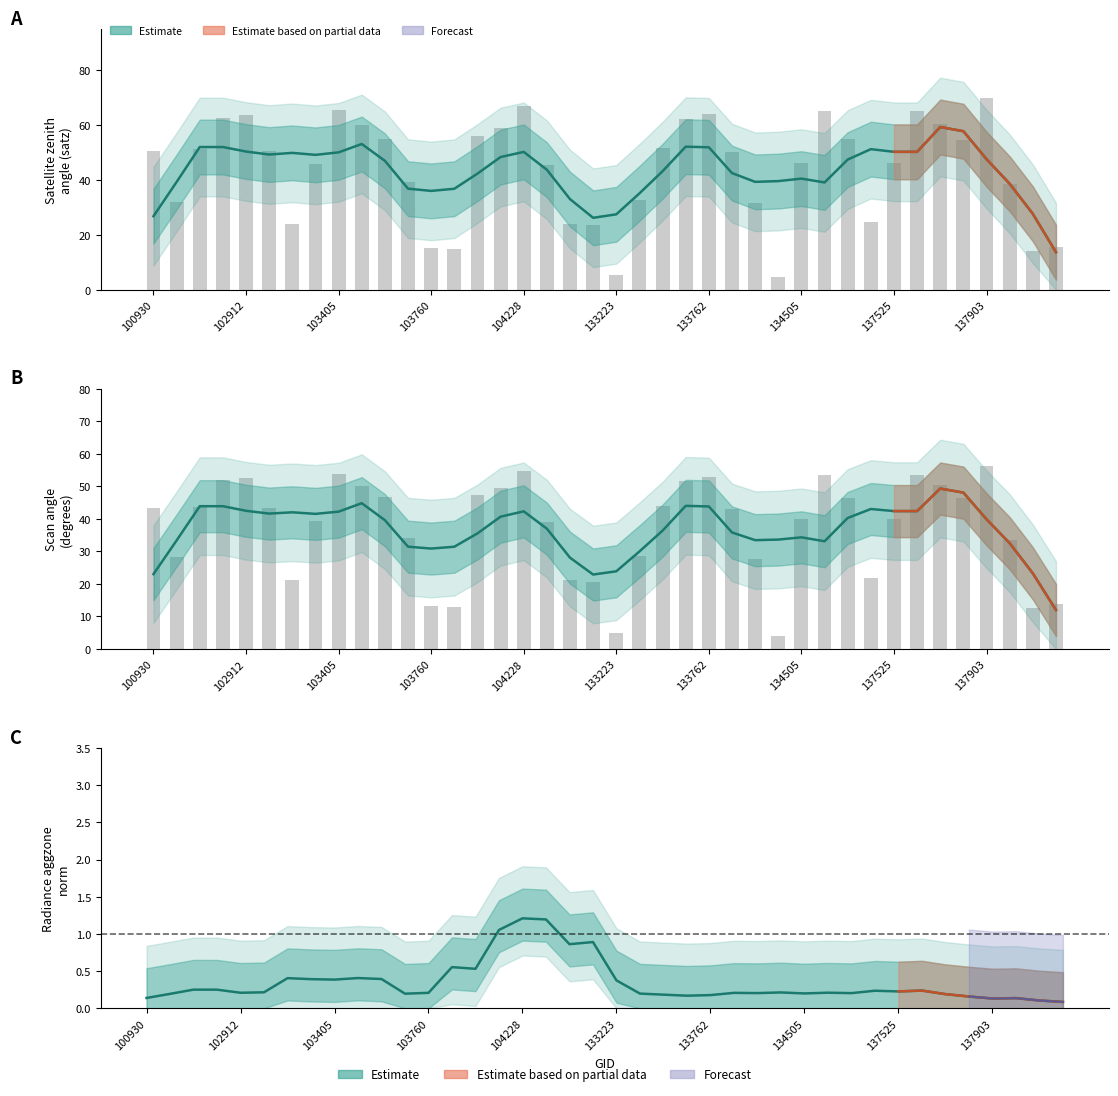

Reading left to right, what are all the values shown in this chart?

satz: 50.6	32.2	51.3	62.5	63.7	50.6	23.9	45.8	65.5	60.1	55.1	39.2	15.1	14.7	56.0	59.0	66.9	45.3	24.1	23.5	5.5	32.8	51.7	62.3	63.9	50.2	31.6	4.6	46.3	65.3	54.8	24.6	46.3	65.3	60.4	54.8	69.9	38.7	14.3	15.5
scan_angle: 43.2	28.1	43.7	51.8	52.5	43.2	21.1	39.4	53.7	50.2	46.6	34.1	13.3	13.0	47.3	49.4	54.5	39.0	21.2	20.7	4.9	28.6	44.0	51.6	52.7	42.9	27.7	4.1	39.8	53.6	46.4	21.7	39.9	53.6	50.4	46.4	56.3	33.6	12.6	13.7